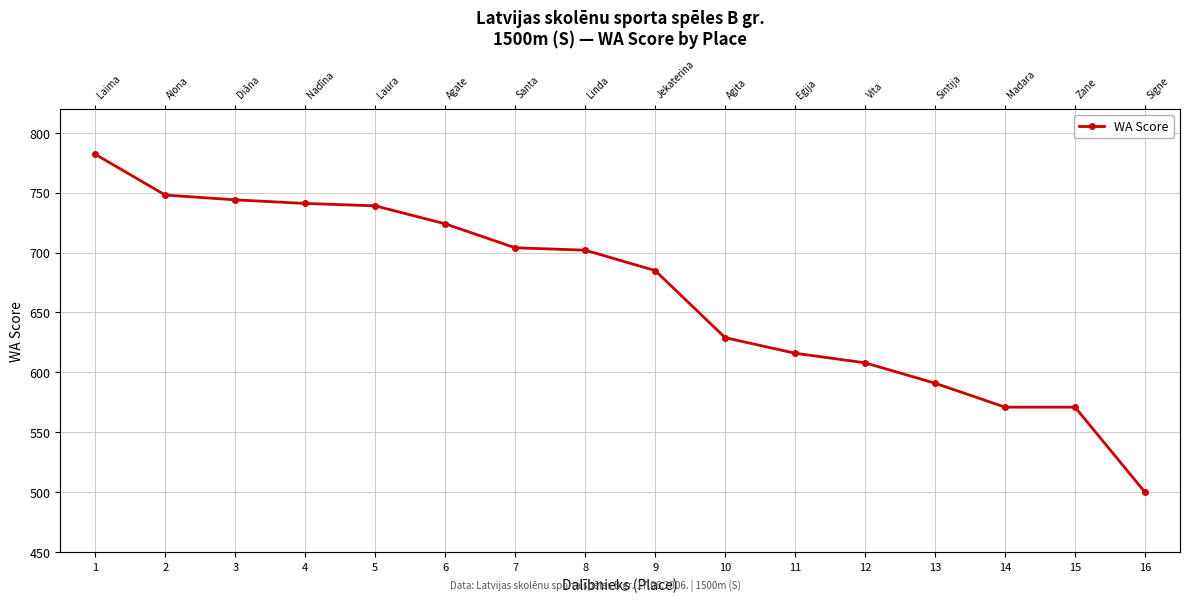

Reading left to right, transcribe all the data shown in this chart.

1=782	2=748	3=744	4=741	5=739	6=724	7=704	8=702	9=685	10=629	11=616	12=608	13=591	14=571	15=571	16=500